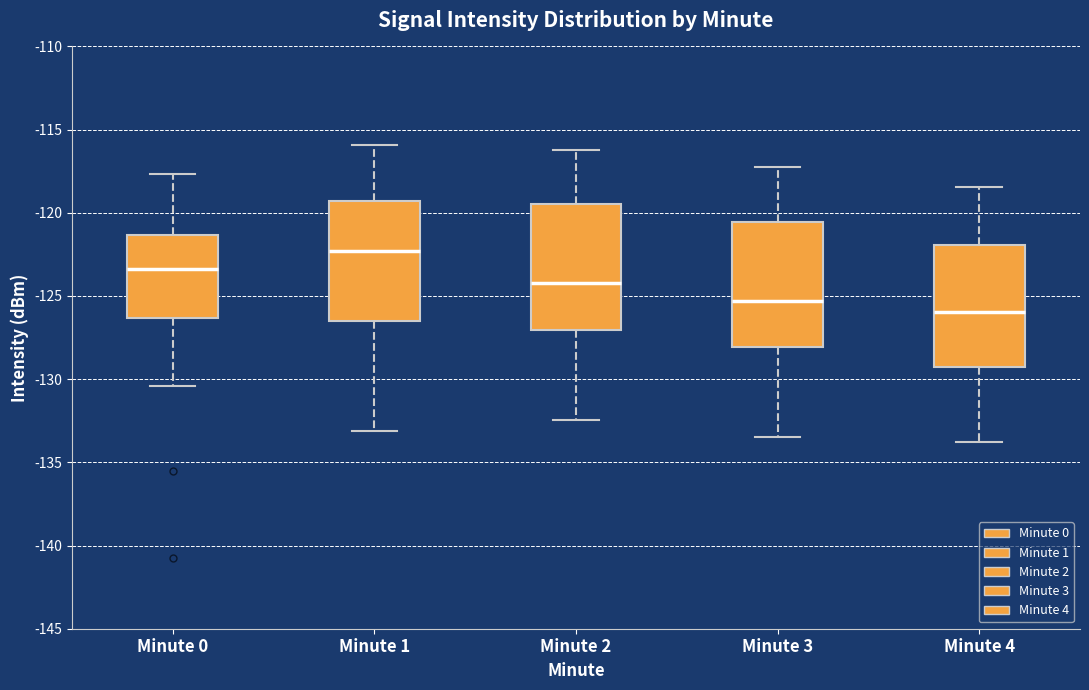

Which box has the lowest median line?

Minute 4